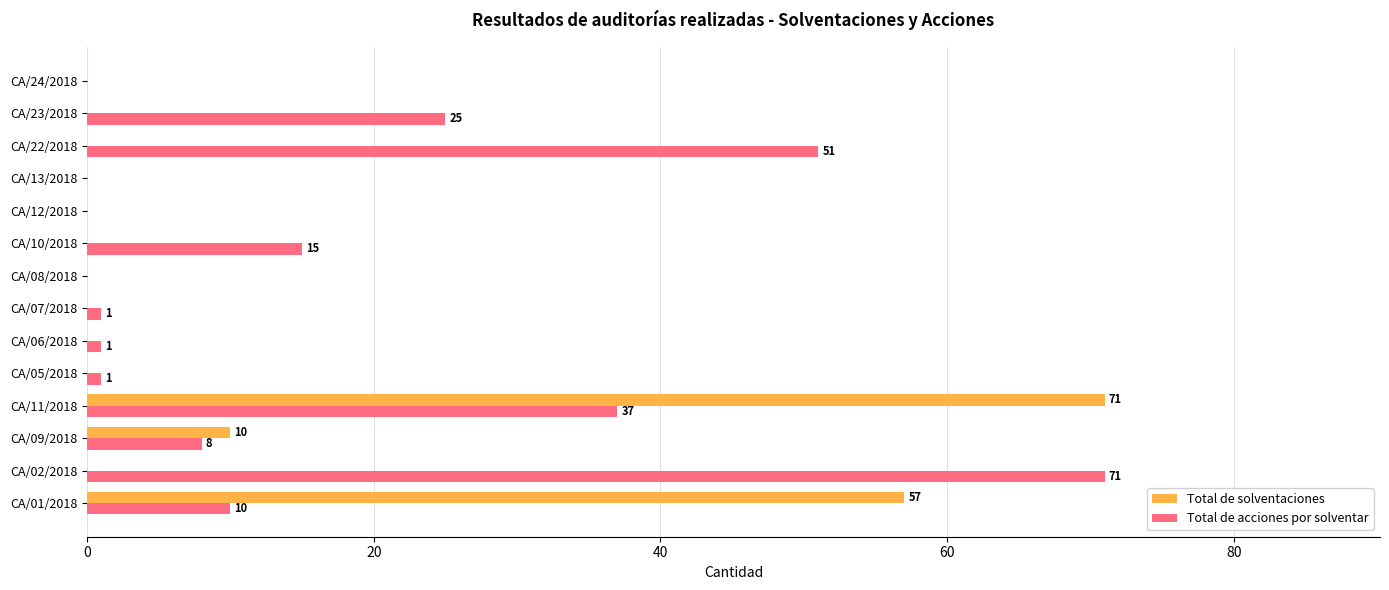

Where is Total de acciones por solventar nearest to the value 35?

CA/11/2018